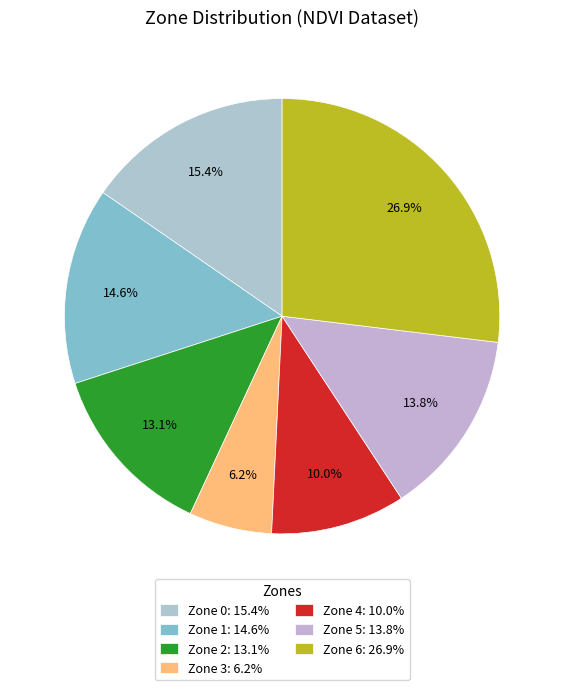

What is the ratio of the value at Zone 2 to the value at Zone 4?

1.3